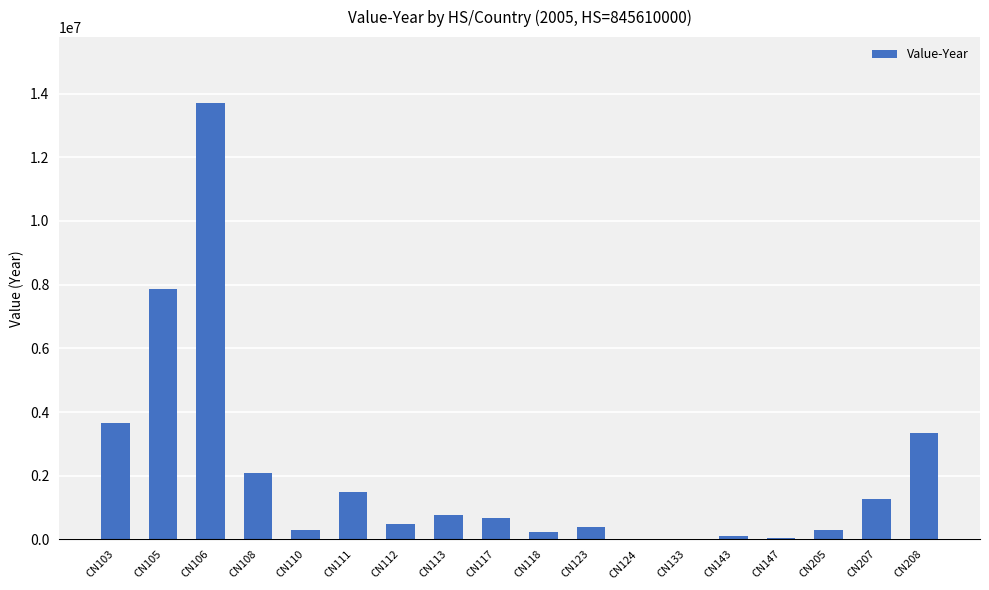

How many distinct data groups are displayed?

1